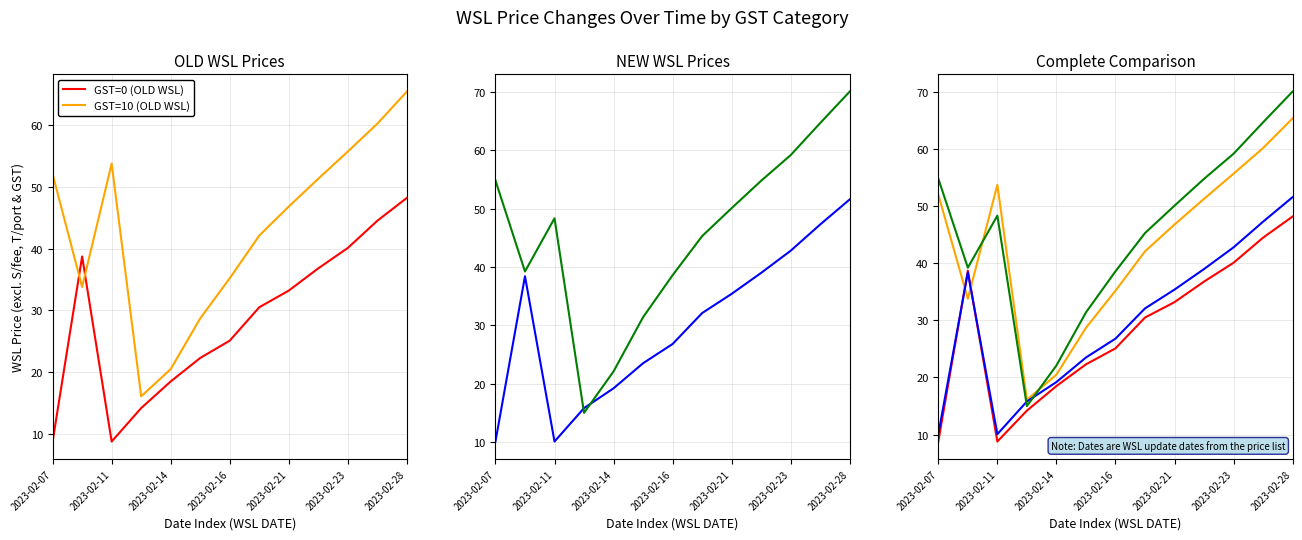

What is the sum of the GST=0 (OLD WSL) values at 2023-02-23 and 2023-02-21?

73.3